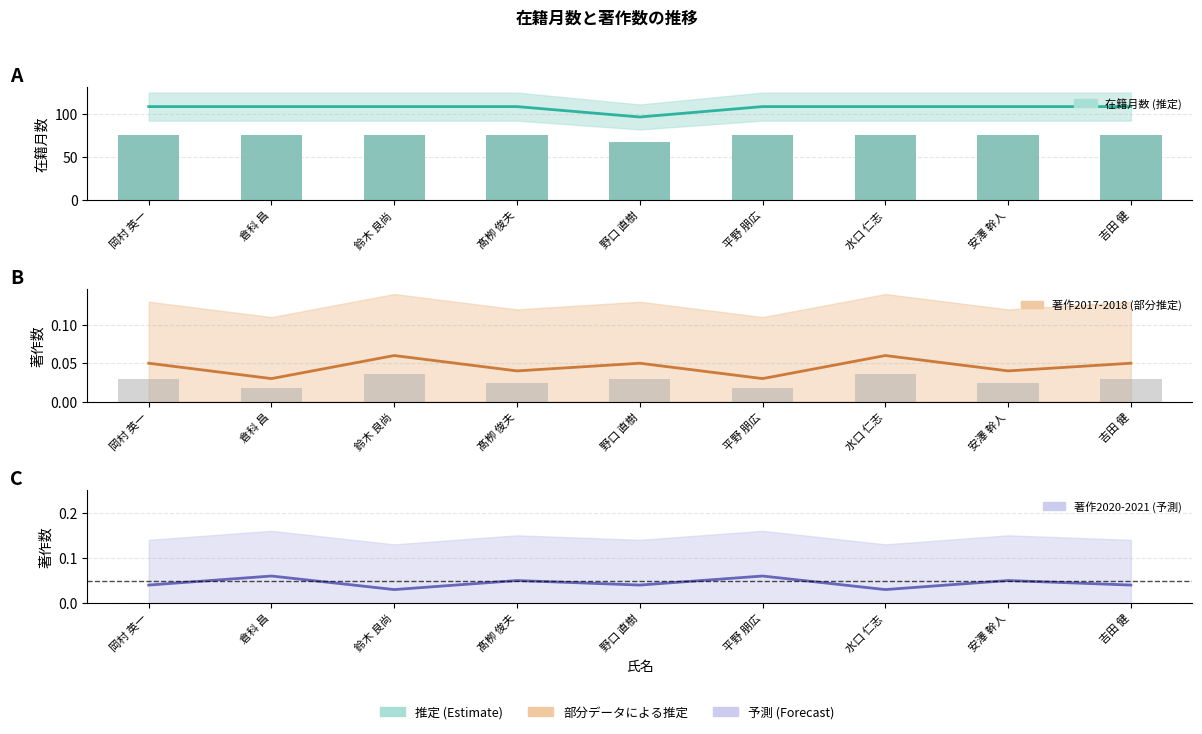

Which series changed the most between 岡村 英一 and 吉田 健?

在籍月数